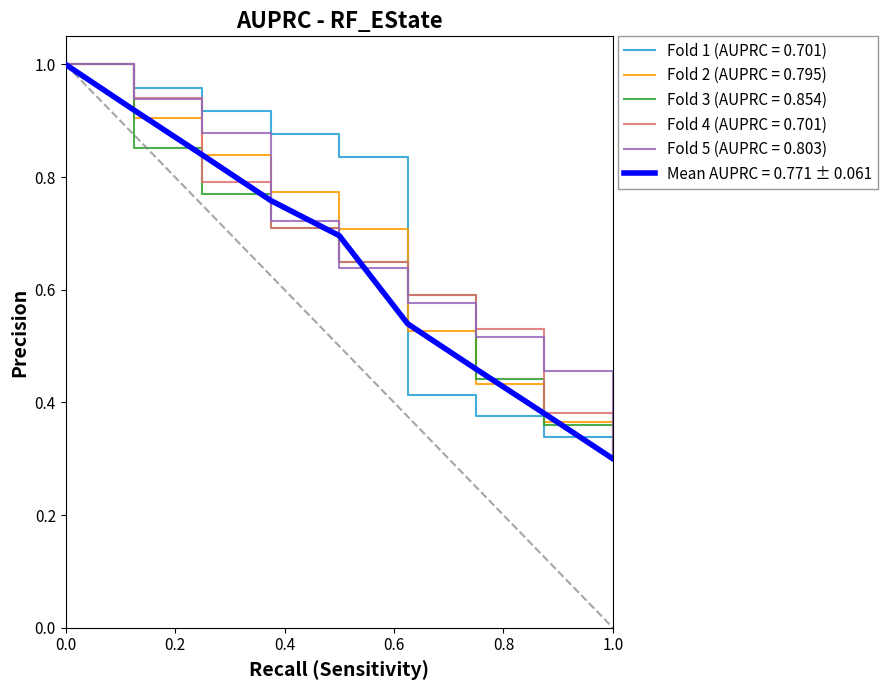

Which series has the largest range (max minus min)?

Fold 1 (AUPRC = 0.701)